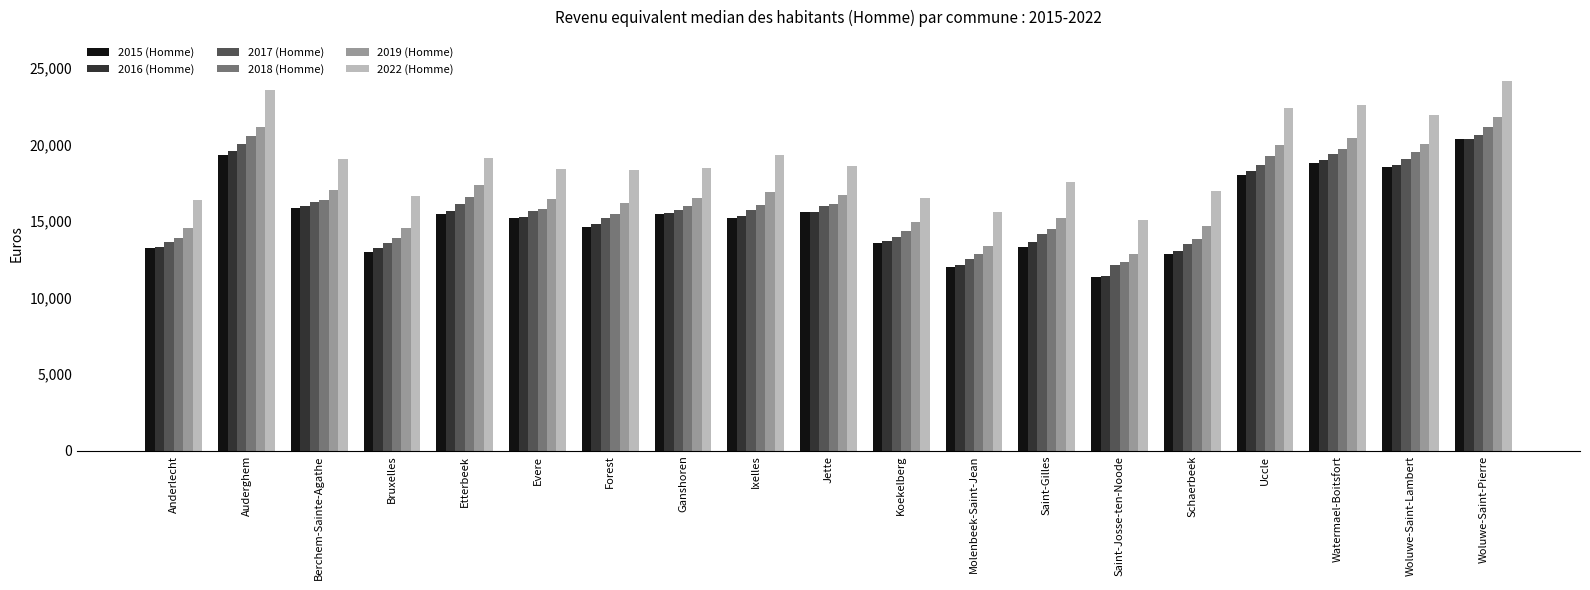

What is the difference between the maximum and second lowest values in the 2018 (Homme) series?

8326.1